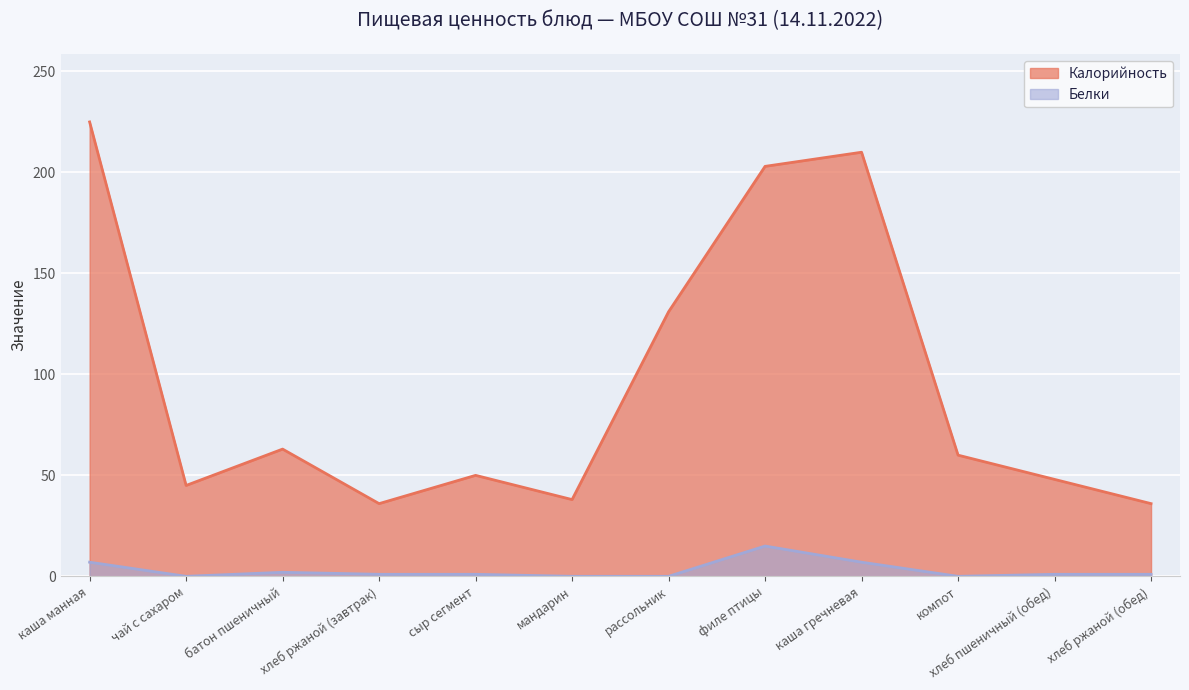

Is it true that Калорийность equals 71 at чай с сахаром?

False